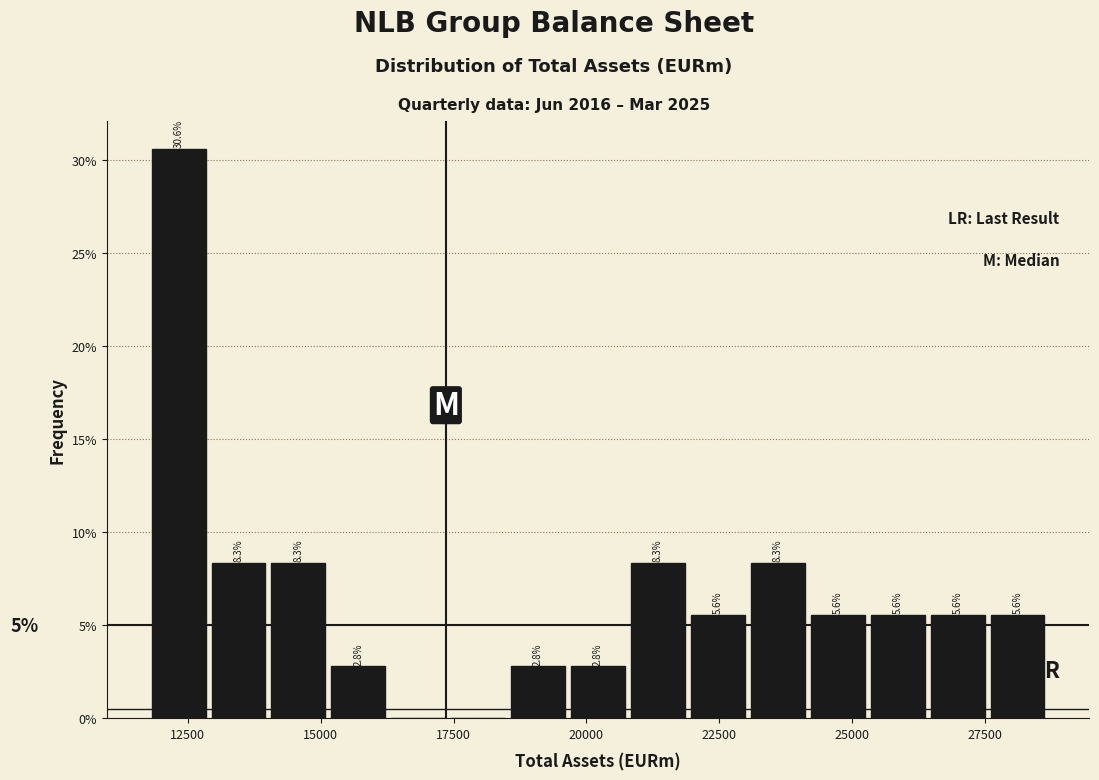

Read against the x-axis, roughly where is the centre of the tallest bar?

12500